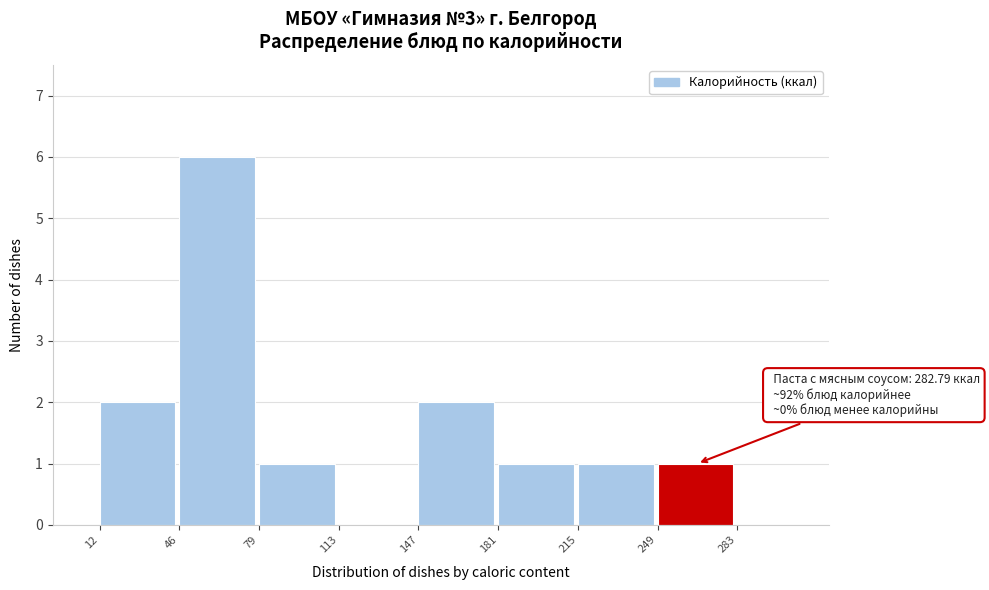

Which range on the x-axis has the tallest bar?

46 to 79